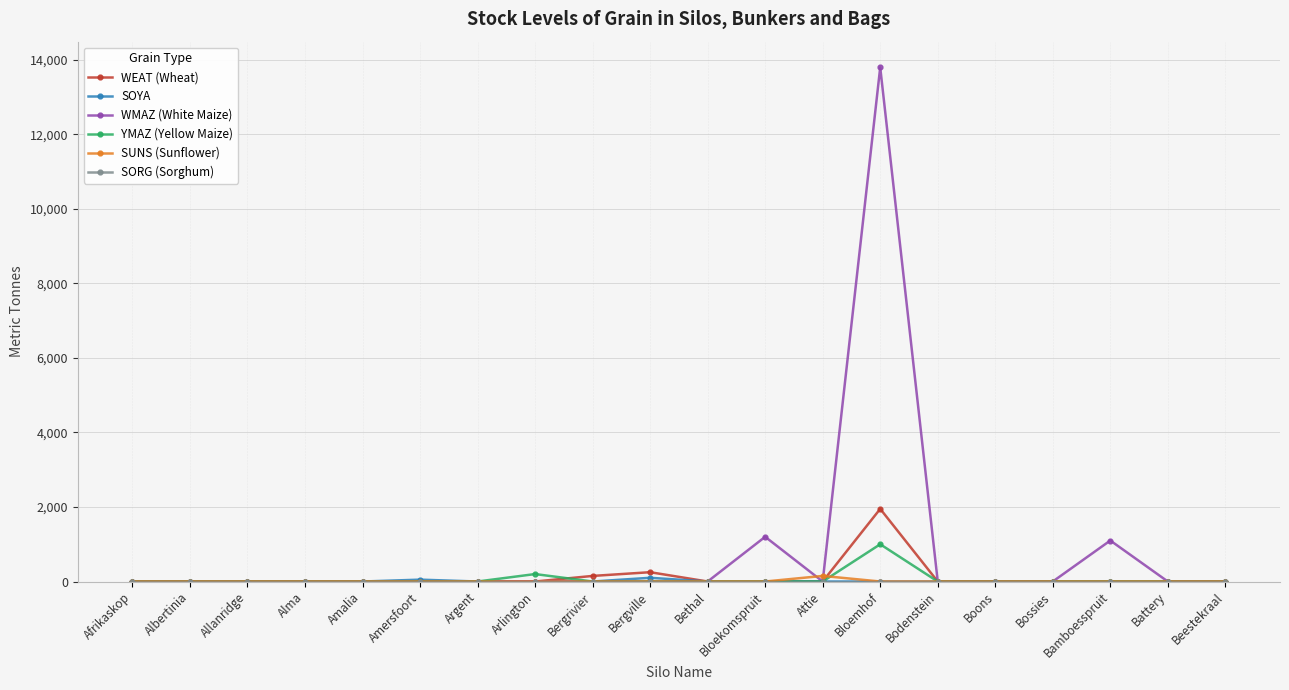

Which series has the widest spread of values?

WMAZ (White Maize)